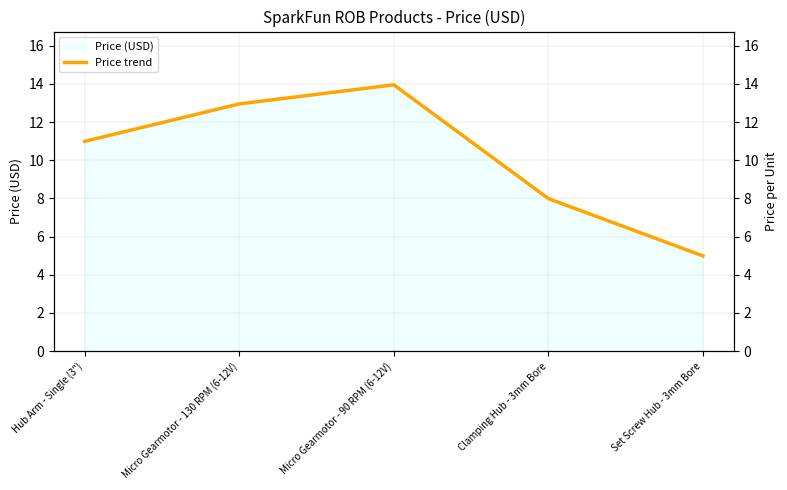

At which label does the data first exceed 10?

Hub Arm - Single (3")